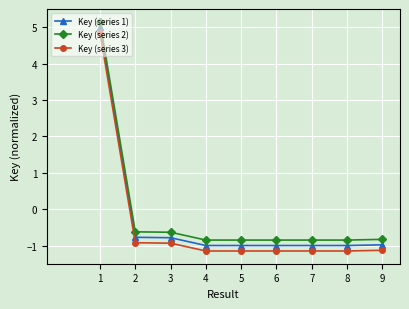

What is the sum of all Key (series 2) values?

-1.2